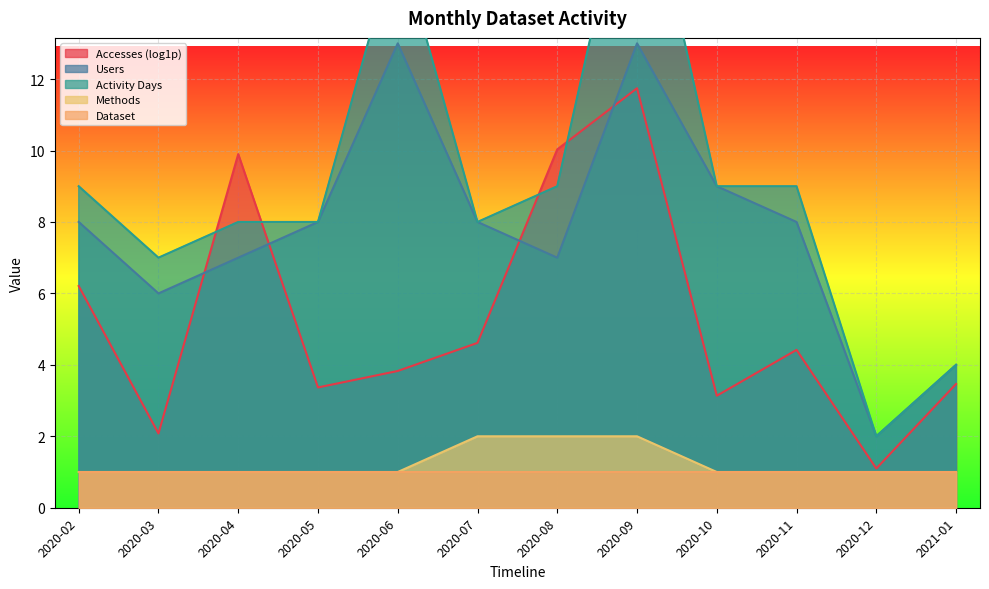

Which series has the largest total across all categories?

Activity Days